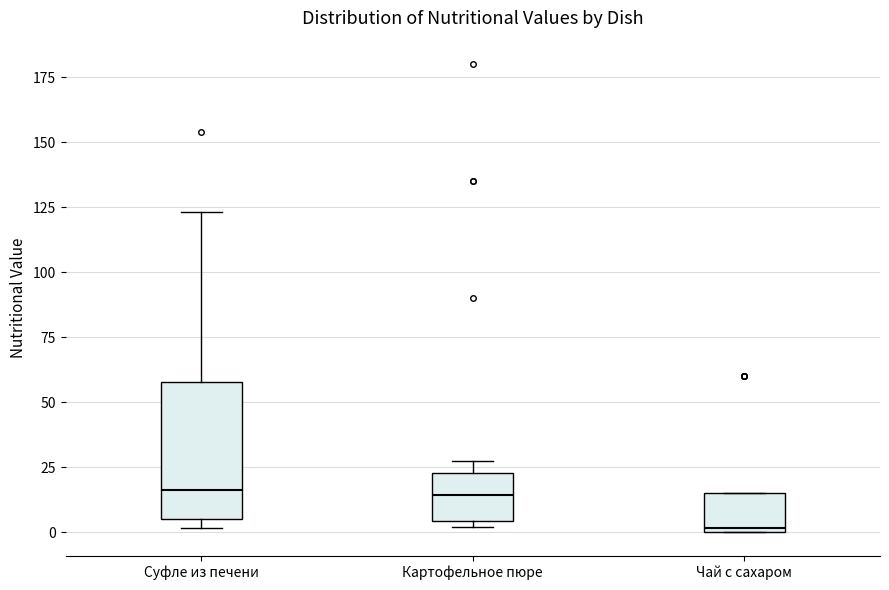

Reading left to right, transcribe this box plot: for each box, give where its median line is, the range the box spans, and where its two whiskers end, as read against the y-axis. The values are not printed on the chart, so give them approximately, as read against the axis.

Суфле из печени: median 15, box 5 to 60, whiskers 0 to 125
Картофельное пюре: median 15, box 5 to 25, whiskers 0 to 25 (just above the box's upper edge)
Чай с сахаром: median 0 (just above the box's lower edge), box 0 to 15, whiskers 0 to 15